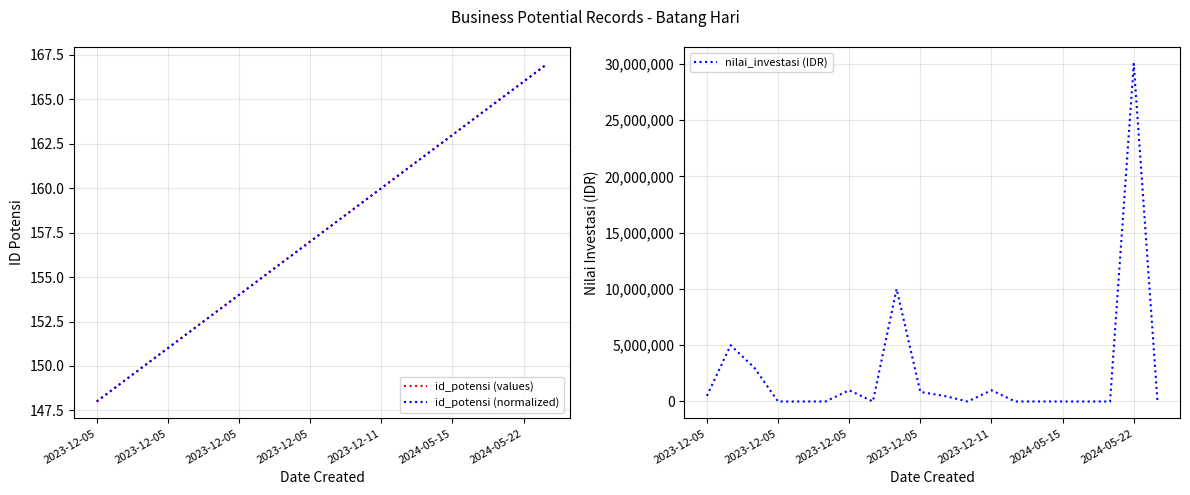

Which series has the largest range (max minus min)?

nilai_investasi (IDR)